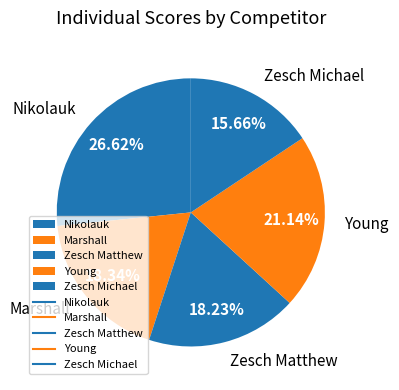

To the nearest percent, what portion does Nikolauk represent?

27%